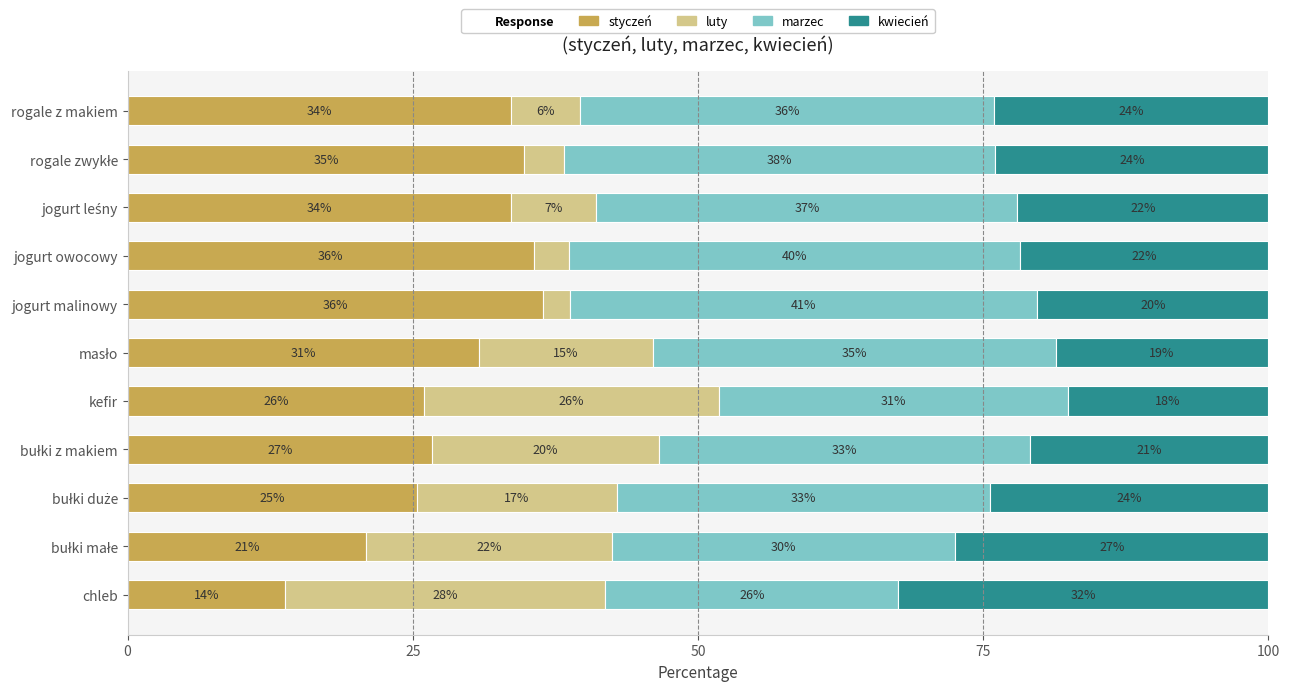

What is the difference between the second highest and second lowest values in the kwiecień series?

8.8